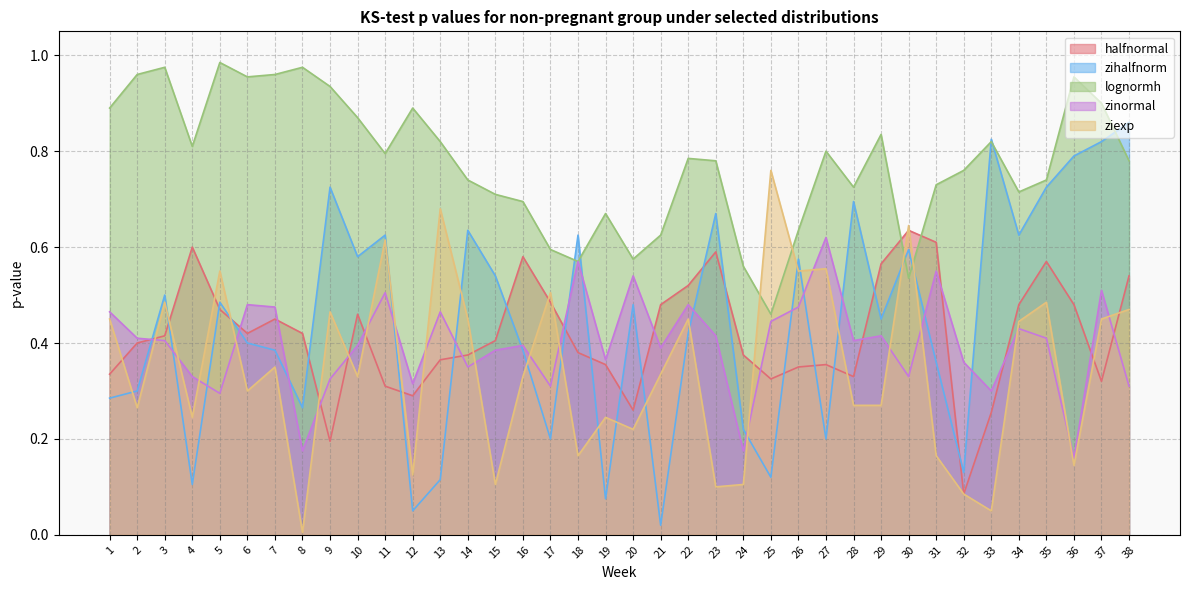

True or false: lognormh and zinormal cross at least once.

False